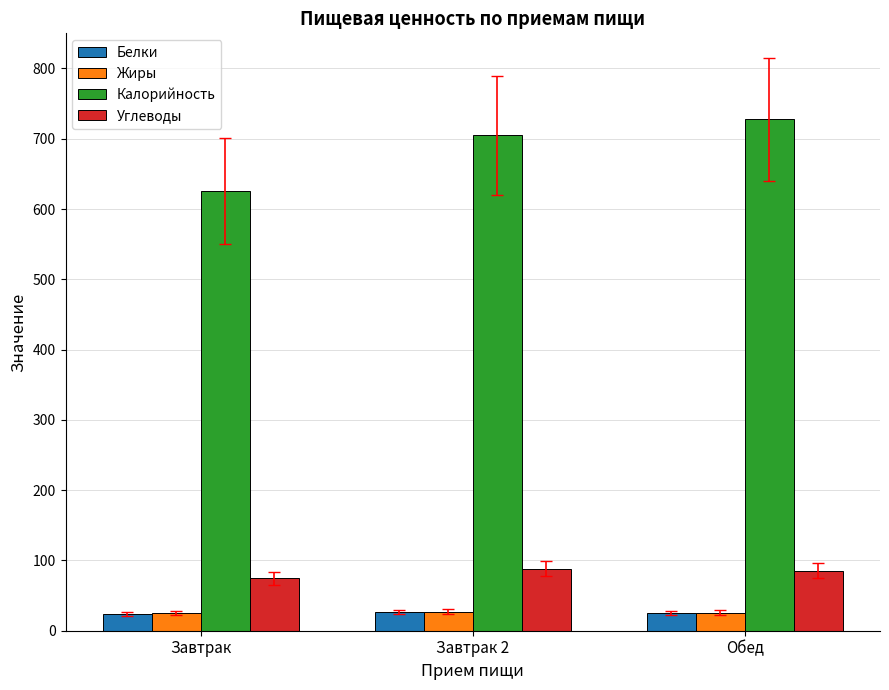

At how many categories does at least one series exceed 542?

3